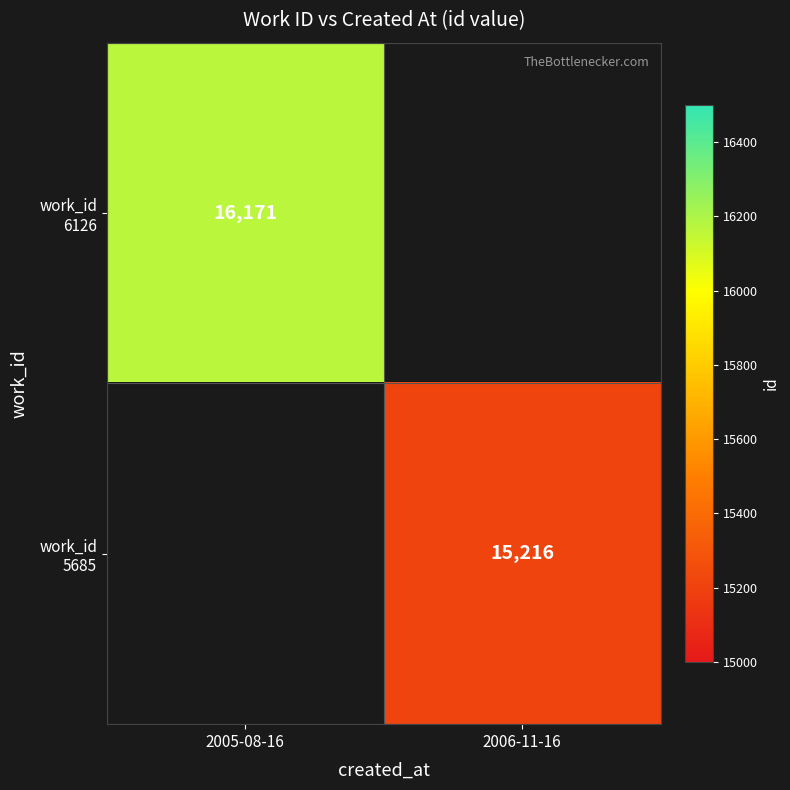

List the series in order of their peak value, highest first.

work_id 6126, work_id 5685